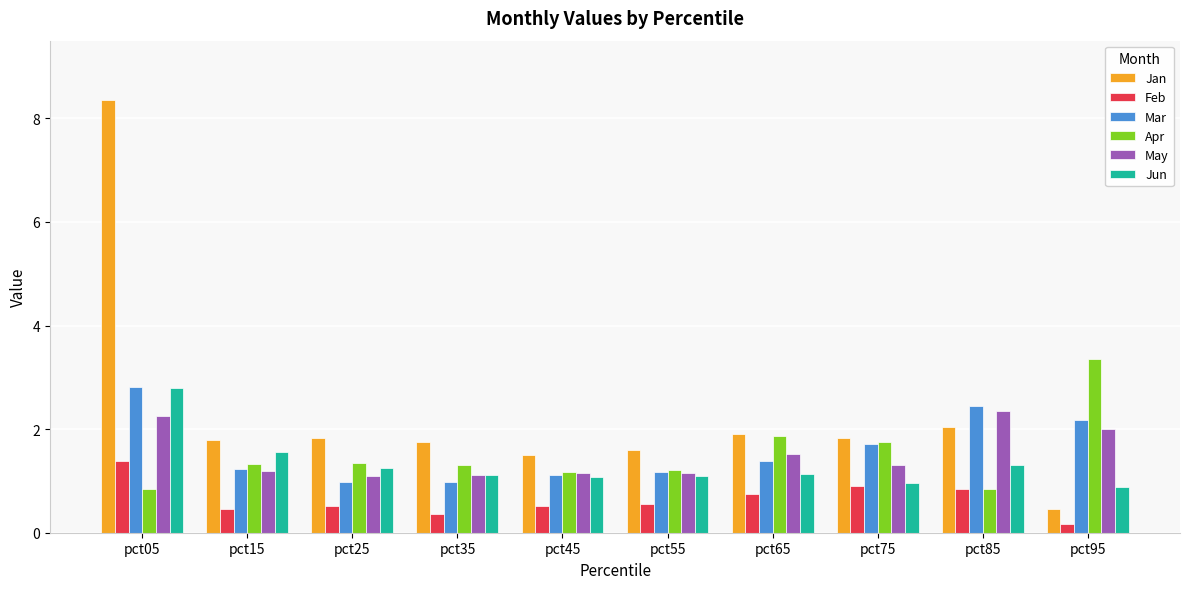

How many values in the Jan series are below 1?

1